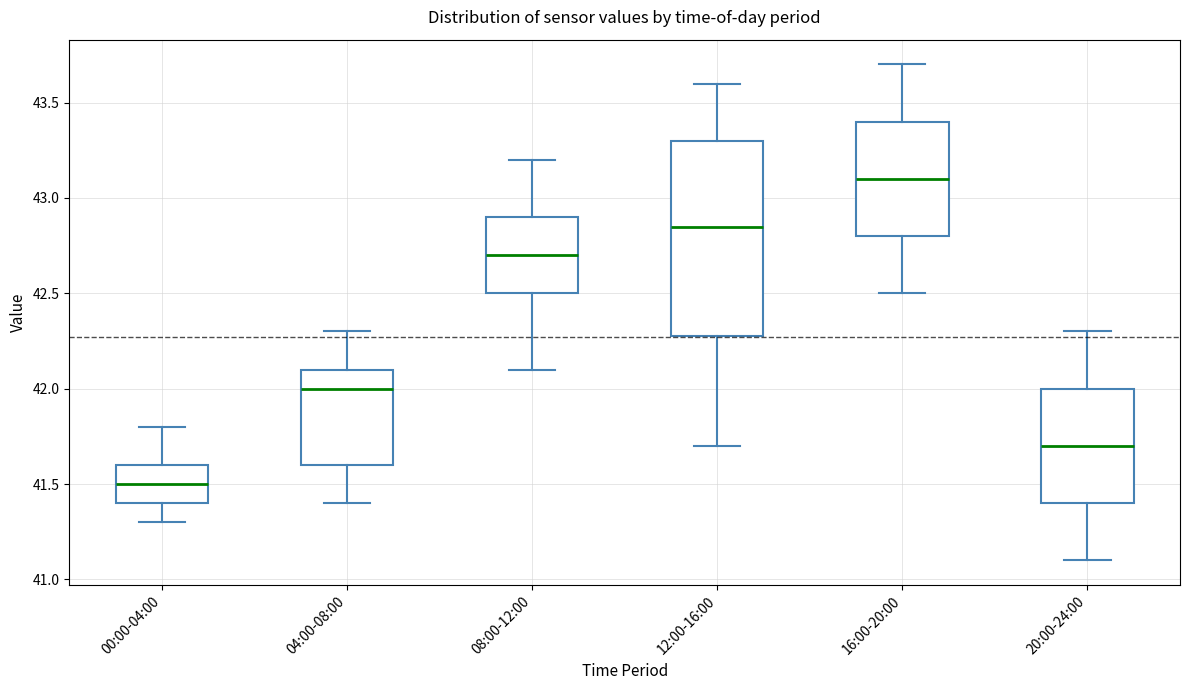

Which box has the highest median line?

16:00-20:00